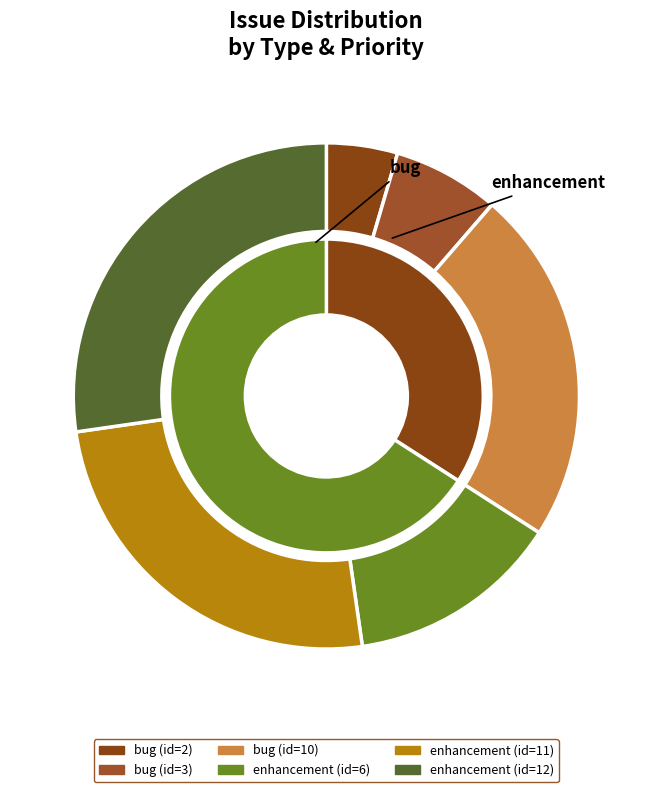

True or false: 2 accounts for 76% of the total.

False